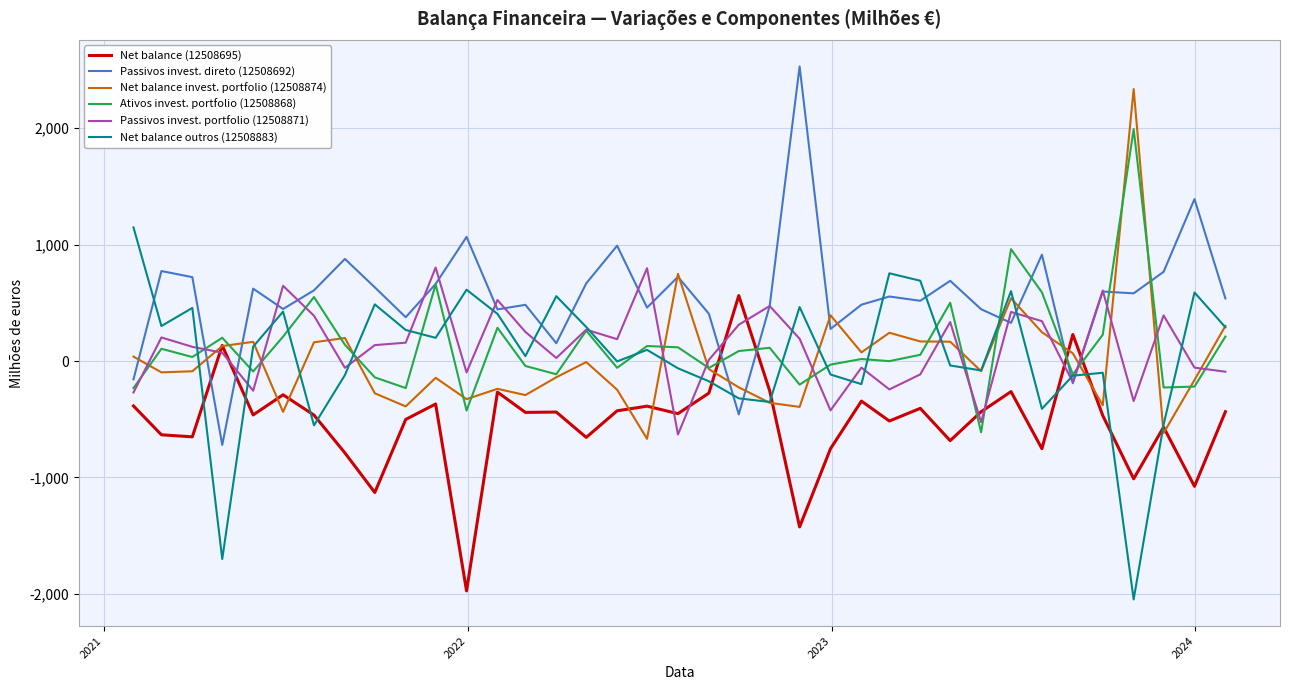

What is the smallest value displayed?

-2048.1